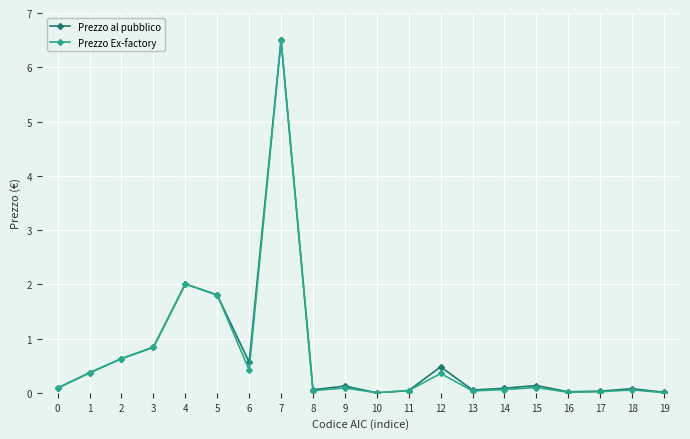

At which category does Prezzo Ex-factory reach its first local peak?

4